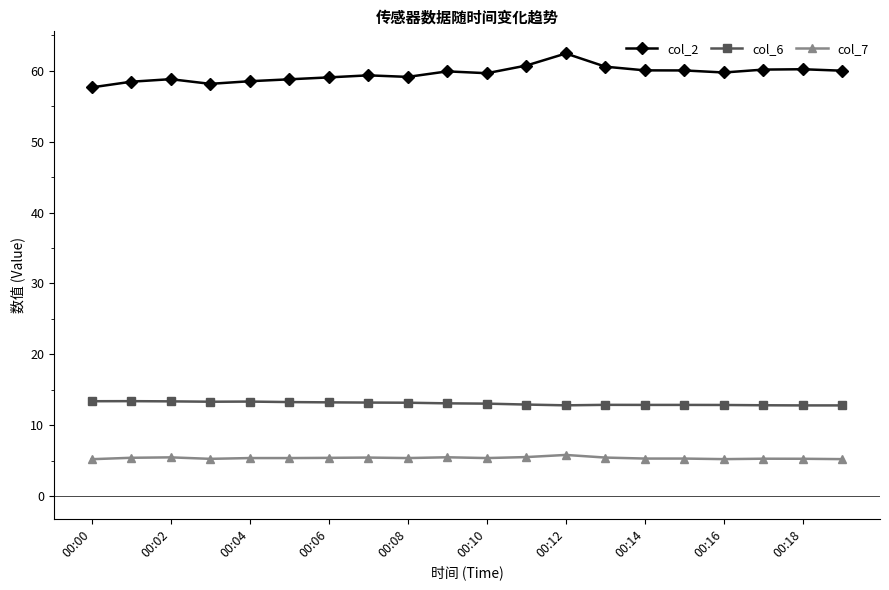

What is the sum of all col_7 values?

108.1